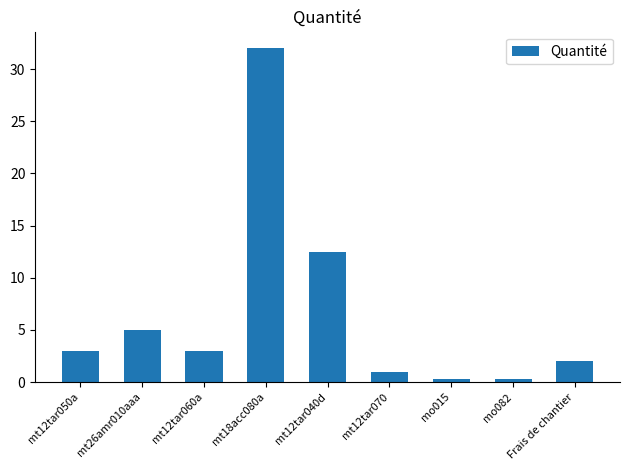

What is the greatest value displayed?

32.0